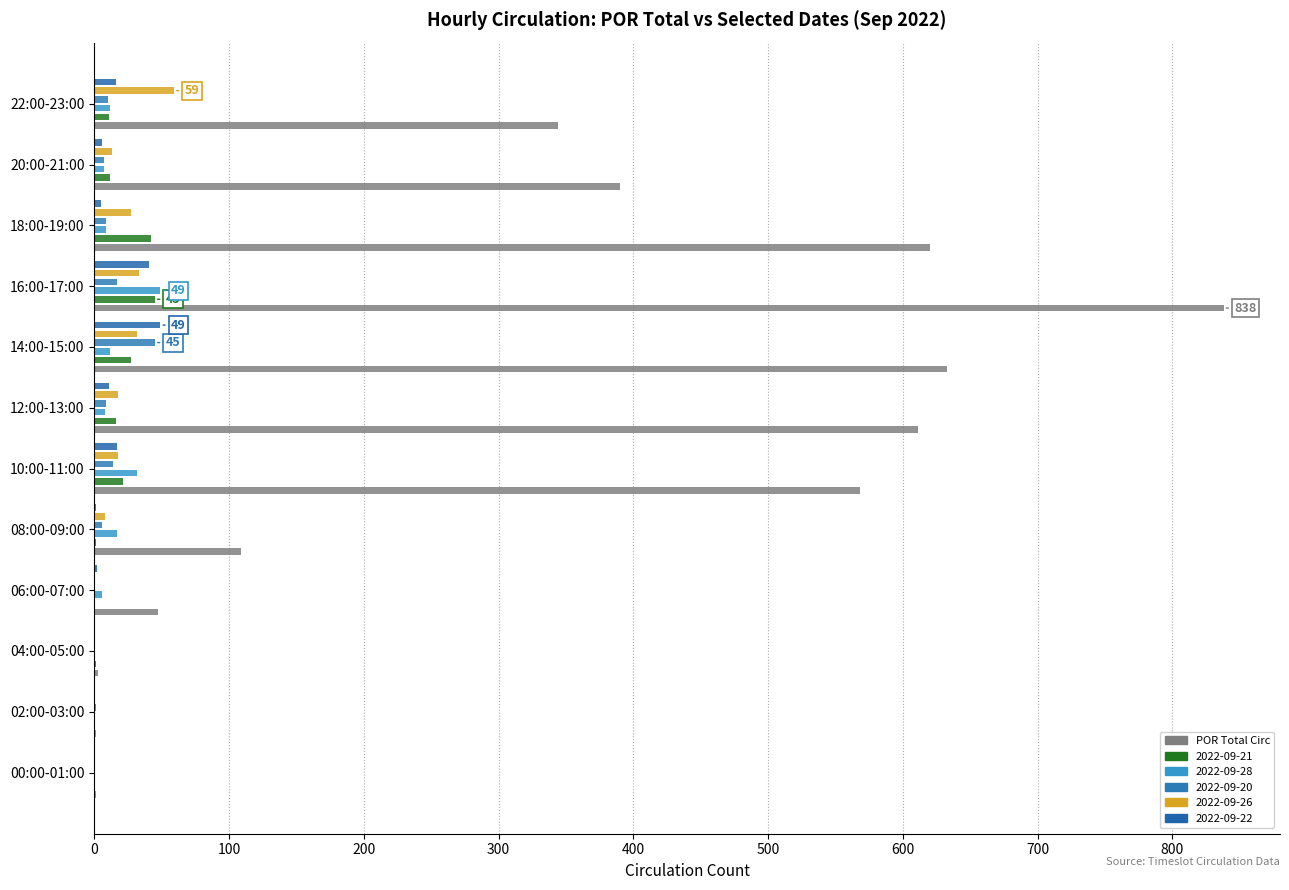

What is the smallest value displayed?

1